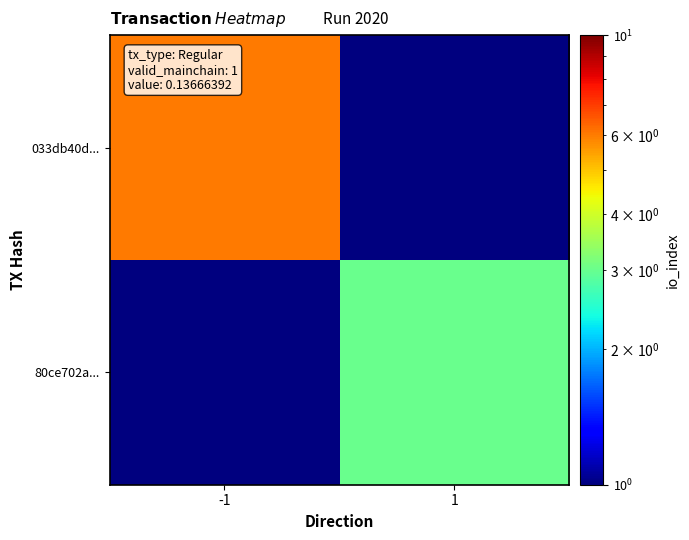

Rank the series at 1 from highest to lowest value.

80ce702a..., 033db40d...